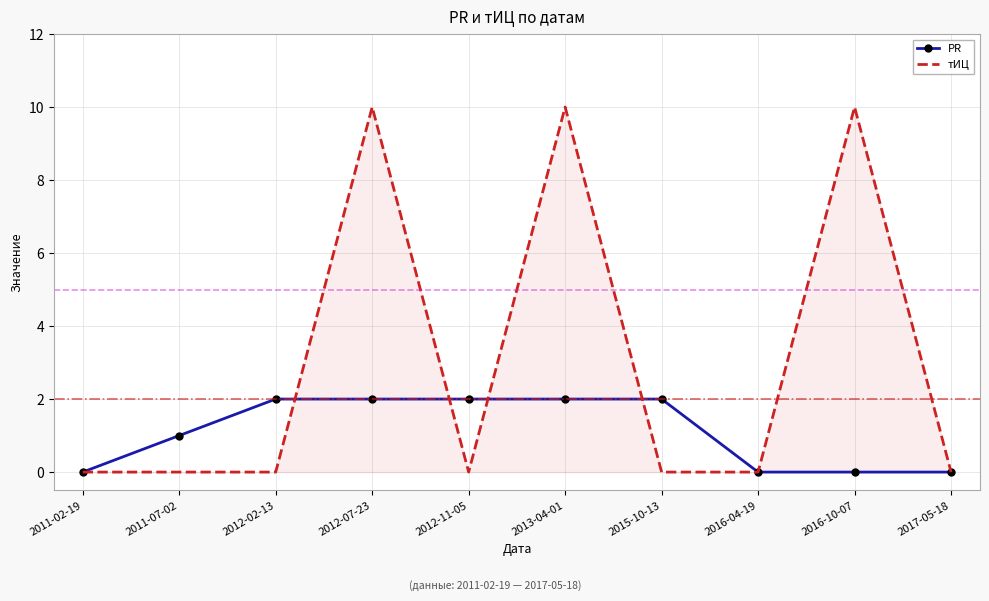

True or false: тИЦ and PR cross at least once.

True